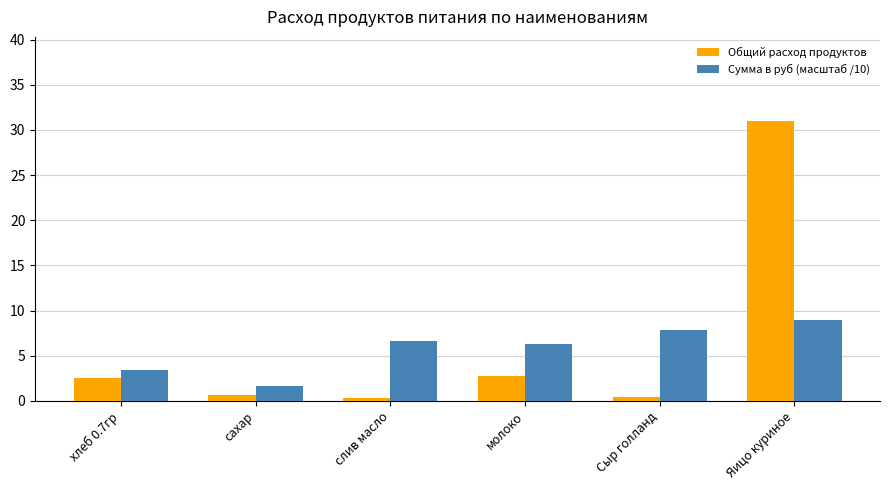

What is the highest value of the Общий расход продуктов series?

31.0